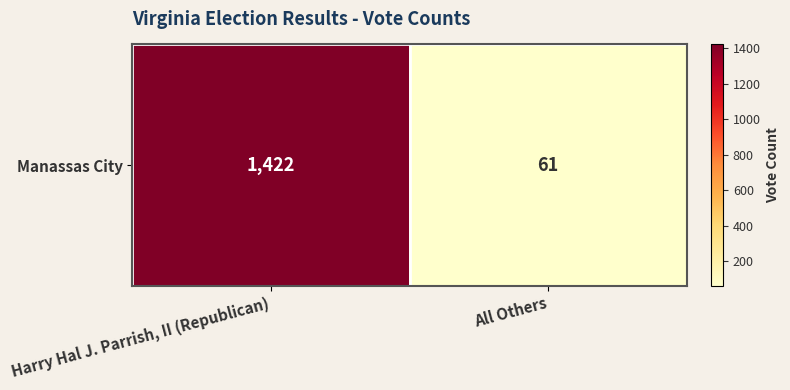

Rank the categories by value from lowest to highest.

All Others, Harry Hal J. Parrish, II (Republican)